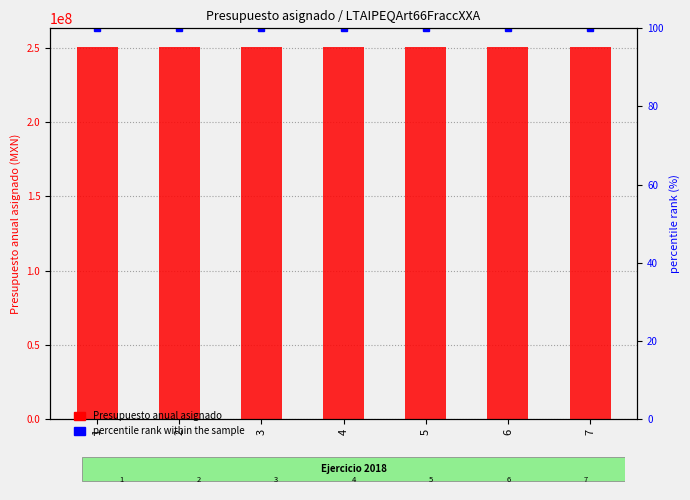

How many categories are shown in the chart?

7